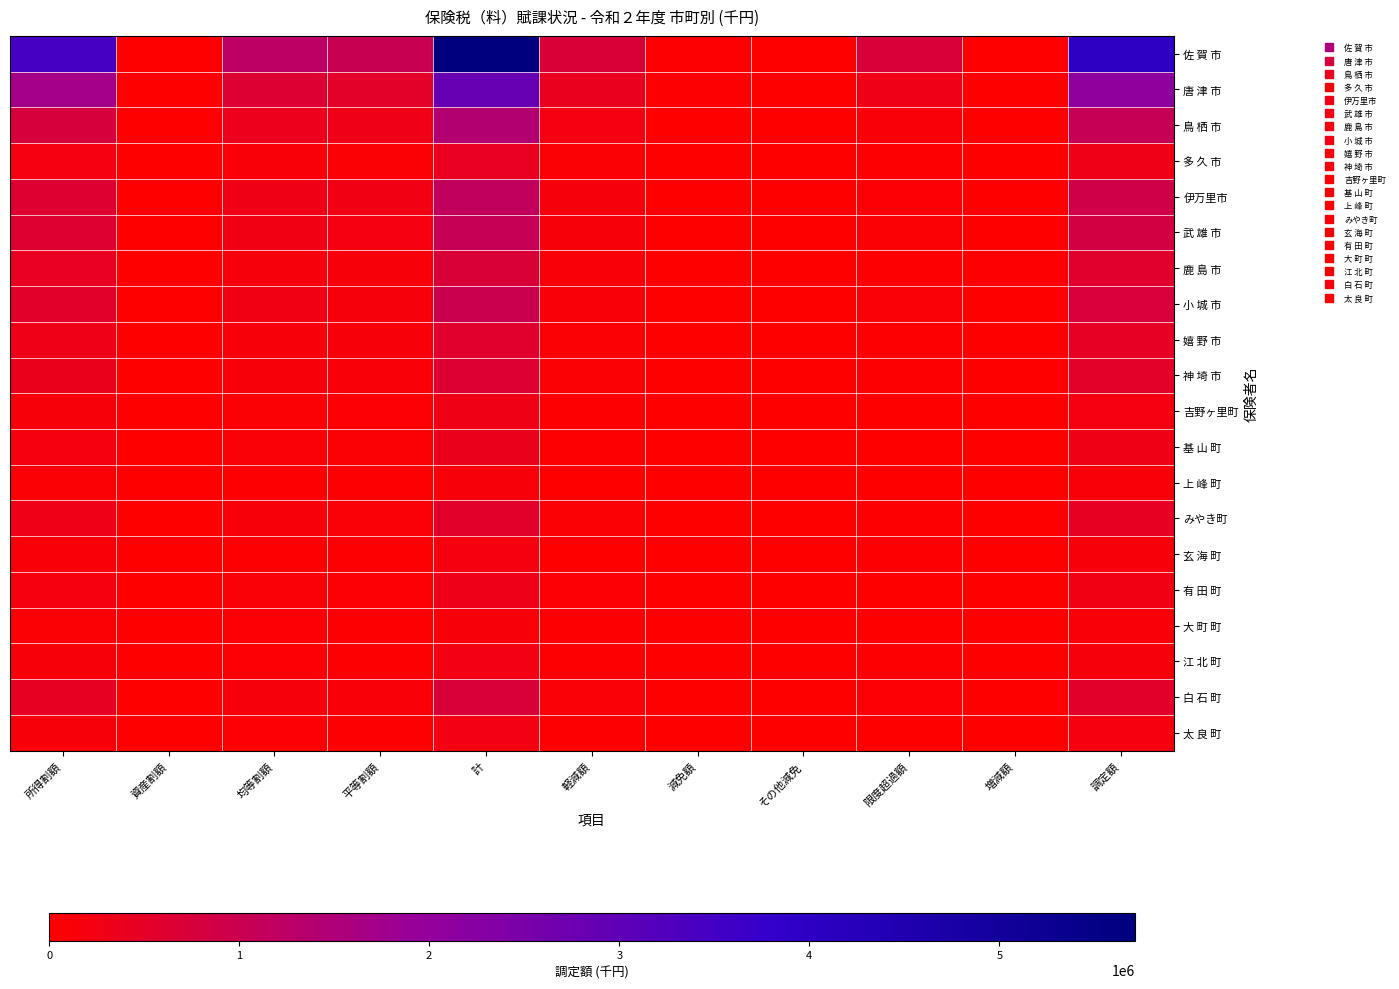

Which has a higher value, その他減免 or 平等割額?

平等割額